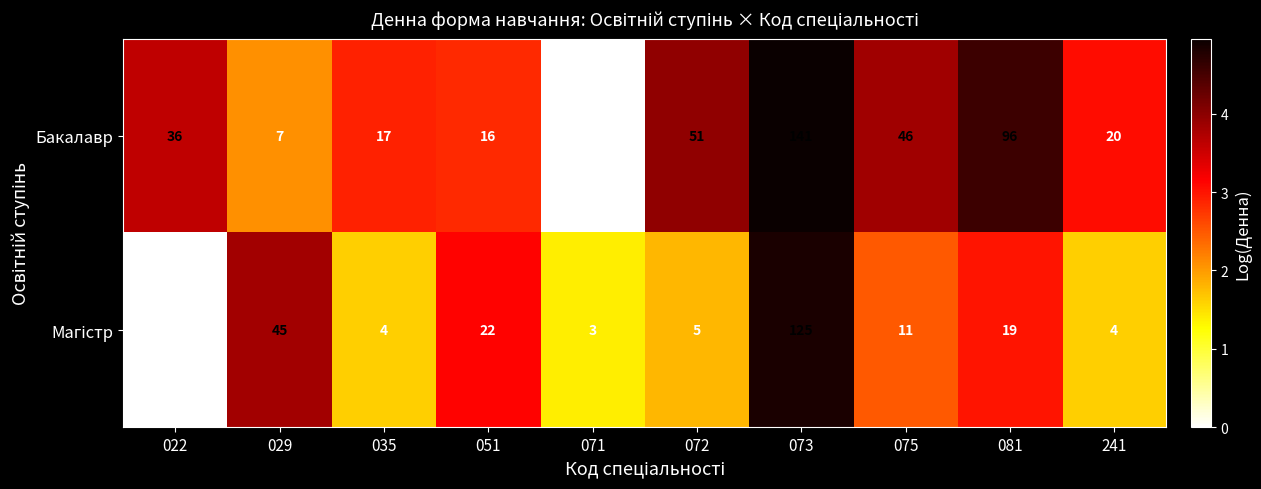

What is the average value of the Бакалавр series?

43